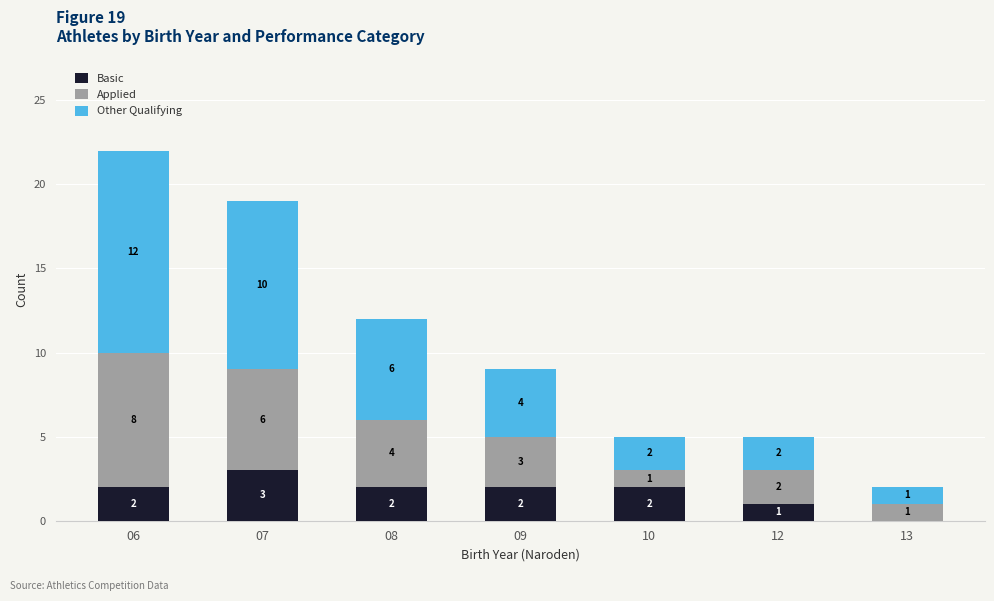

Reading right to left, transcribe the values for Basic.

13=0	12=1	10=2	09=2	08=2	07=3	06=2